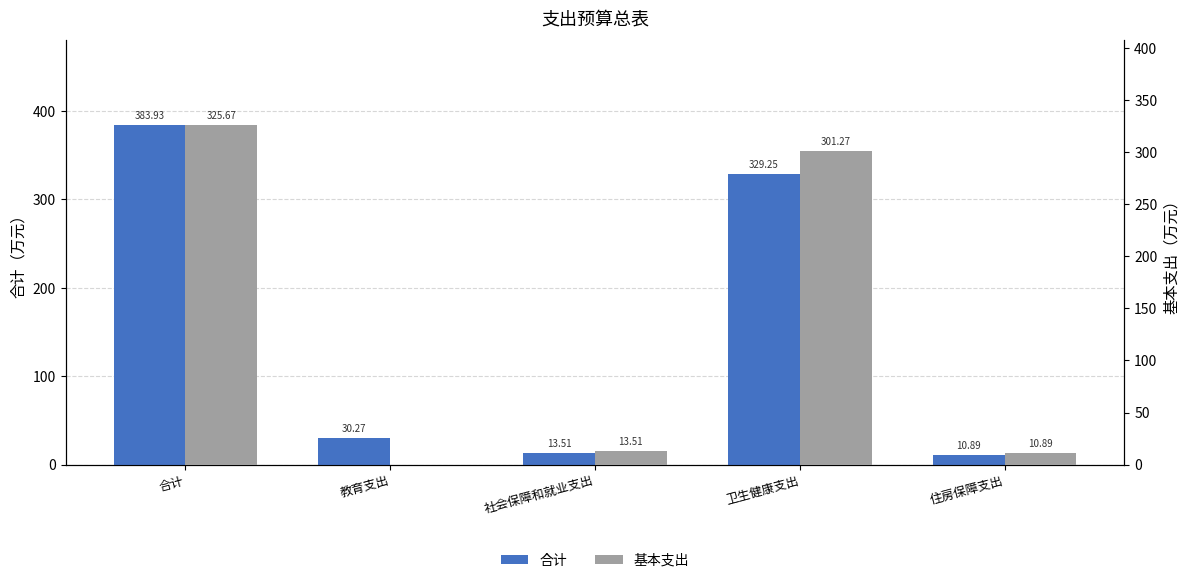

How many groups of bars are there?

5